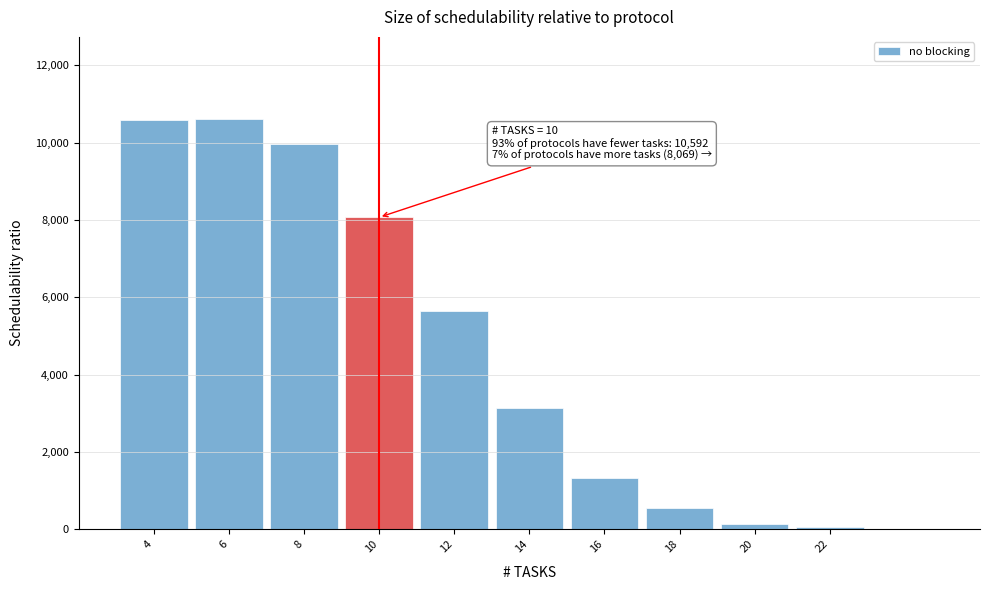

What is the maximum value shown in the chart?

10613.3